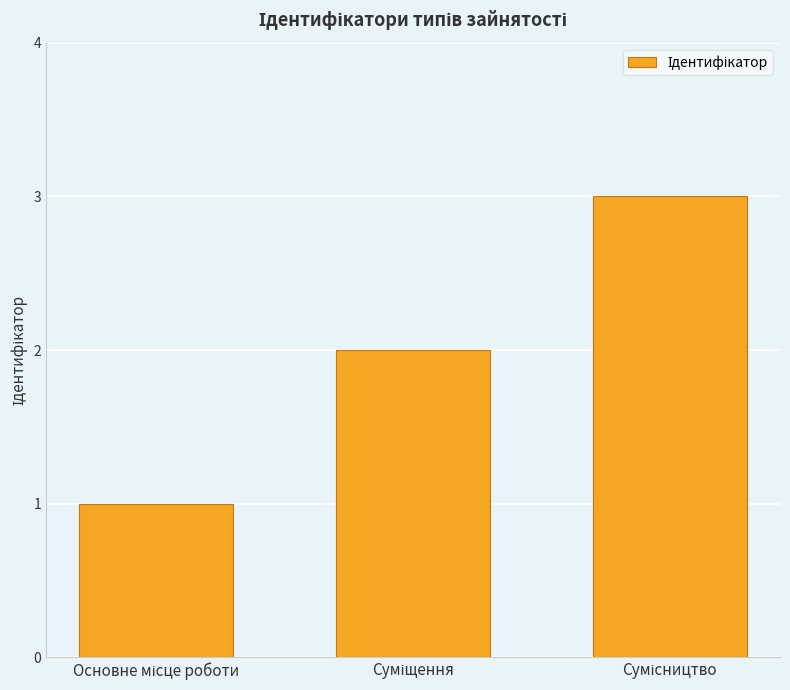

What is the sum of all values?

6